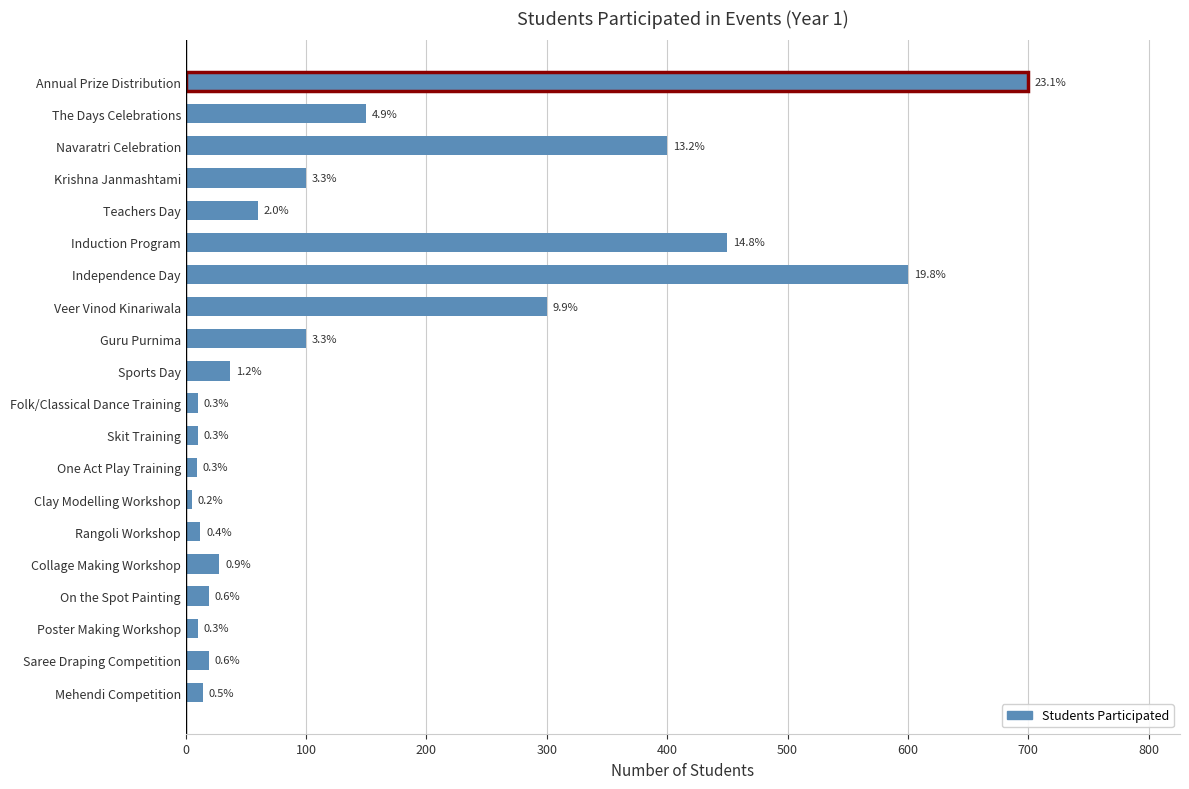

How many bars are there in total?

20